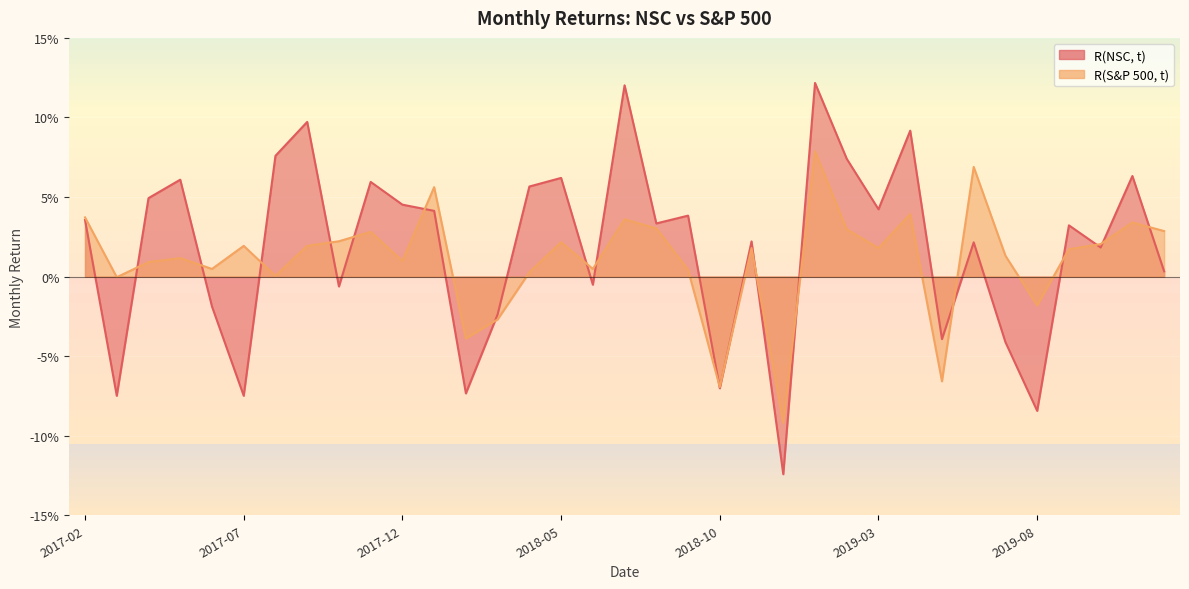

What is the sum of the R(NSC, t) values at 2018-08 and 2018-04?

0.1